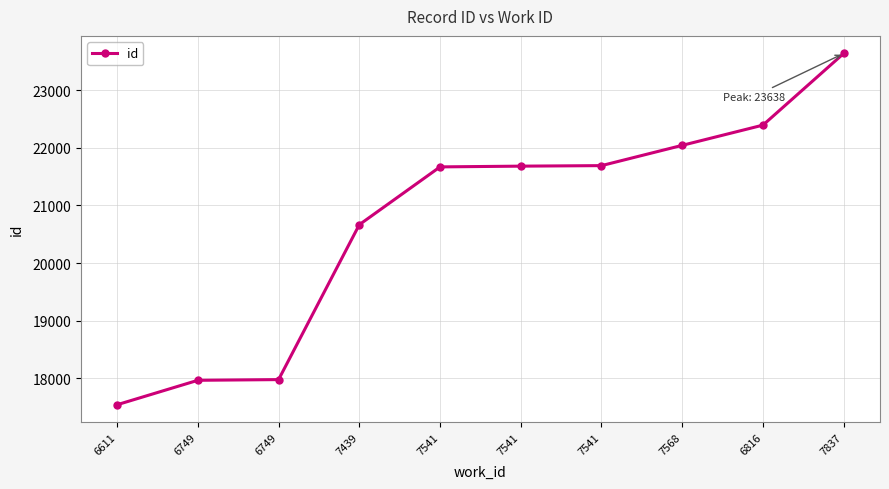

Does the chart have visible grid lines?

Yes